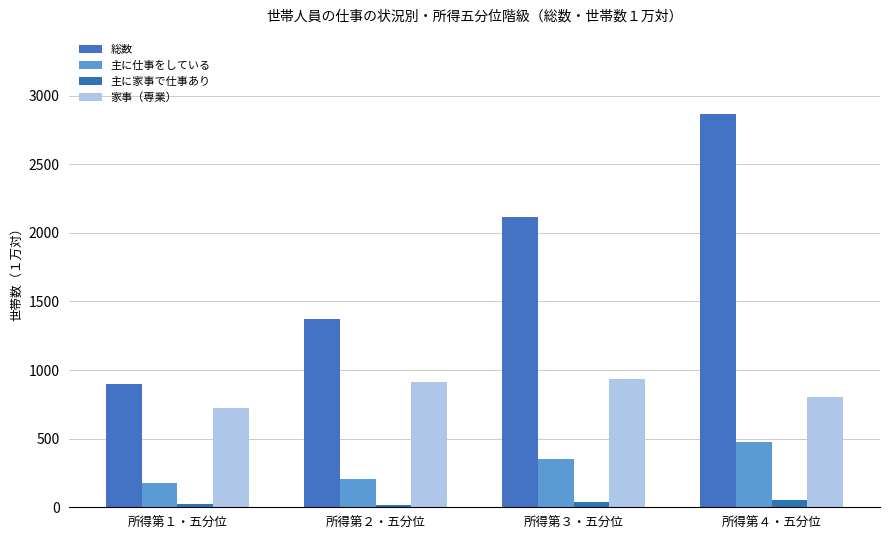

Which series changed the most between 所得第１・五分位 and 所得第２・五分位?

総数